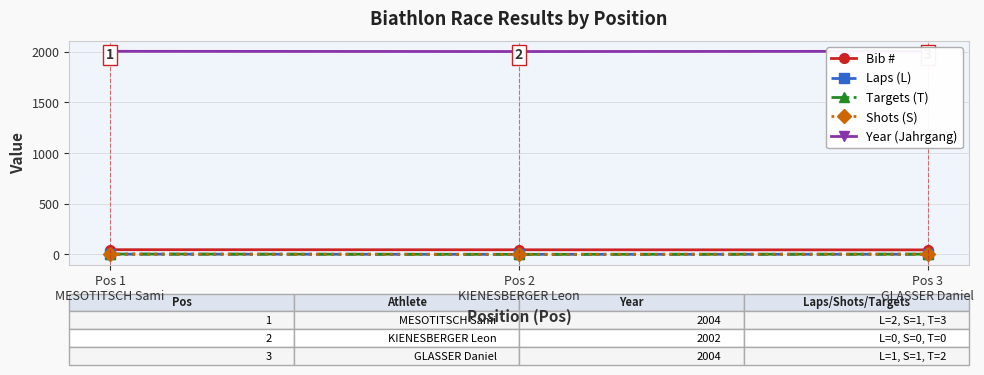

How many lines are shown in the chart?

5